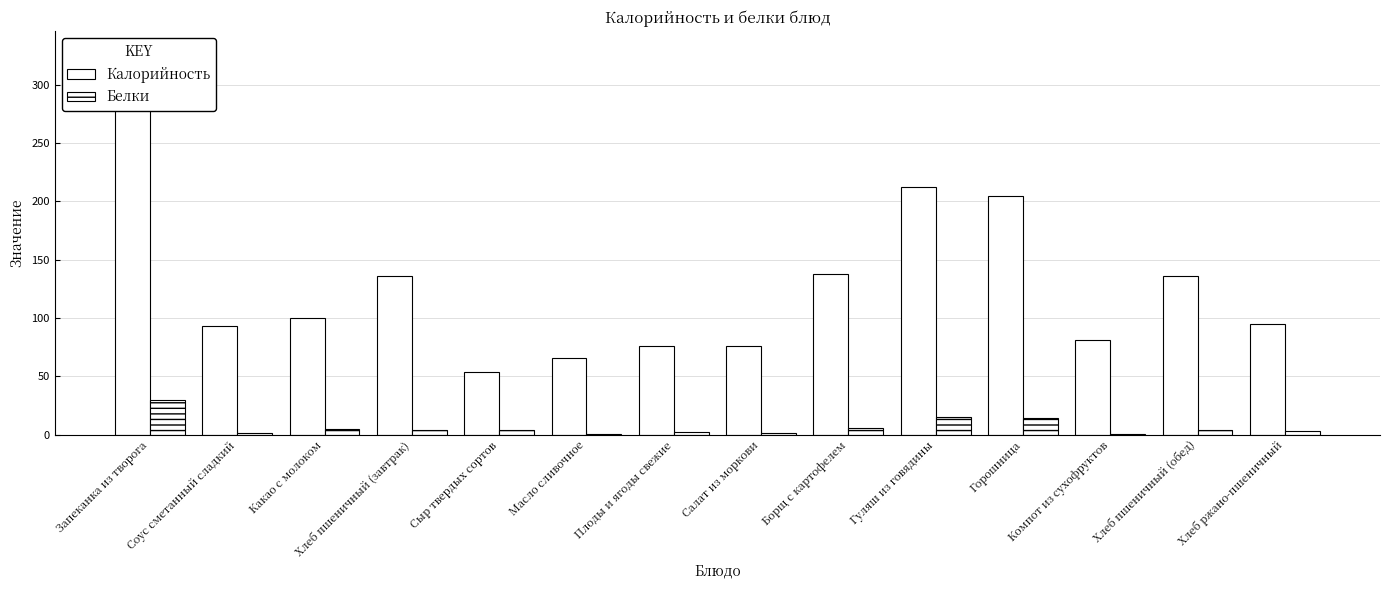

List the labels in order of Белки value, largest first.

Запеканка из творога, Гуляш из говядины, Горошница, Борщ с картофелем, Какао с молоком, Хлеб пшеничный (завтрак), Хлеб пшеничный (обед), Сыр твердых сортов, Хлеб ржано-пшеничный, Плоды и ягоды свежие, Салат из моркови, Соус сметанный сладкий, Компот из сухофруктов, Масло сливочное